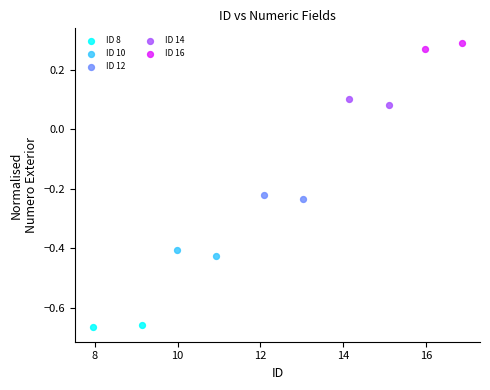

Which series reaches the maximum Y coordinate?

ID 16